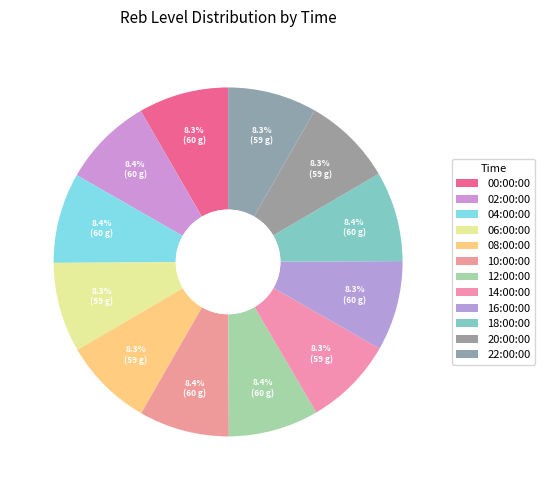

Count the number of slices in the pie.

12